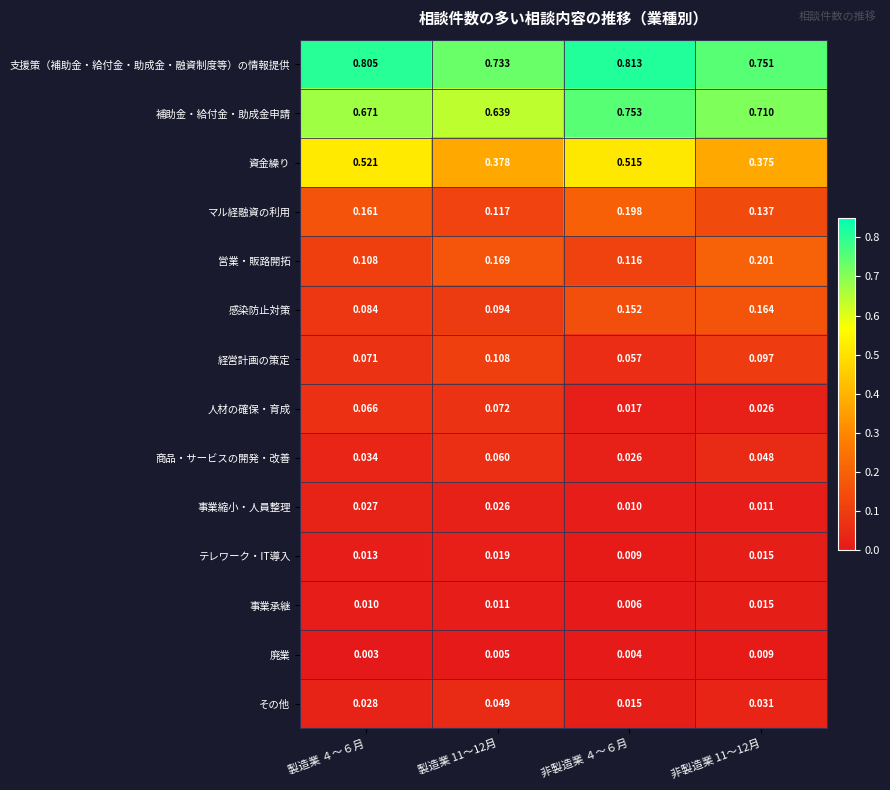

Which series changed the most between 製造業 ４～６月 and 製造業 11～12月?

資金繰り